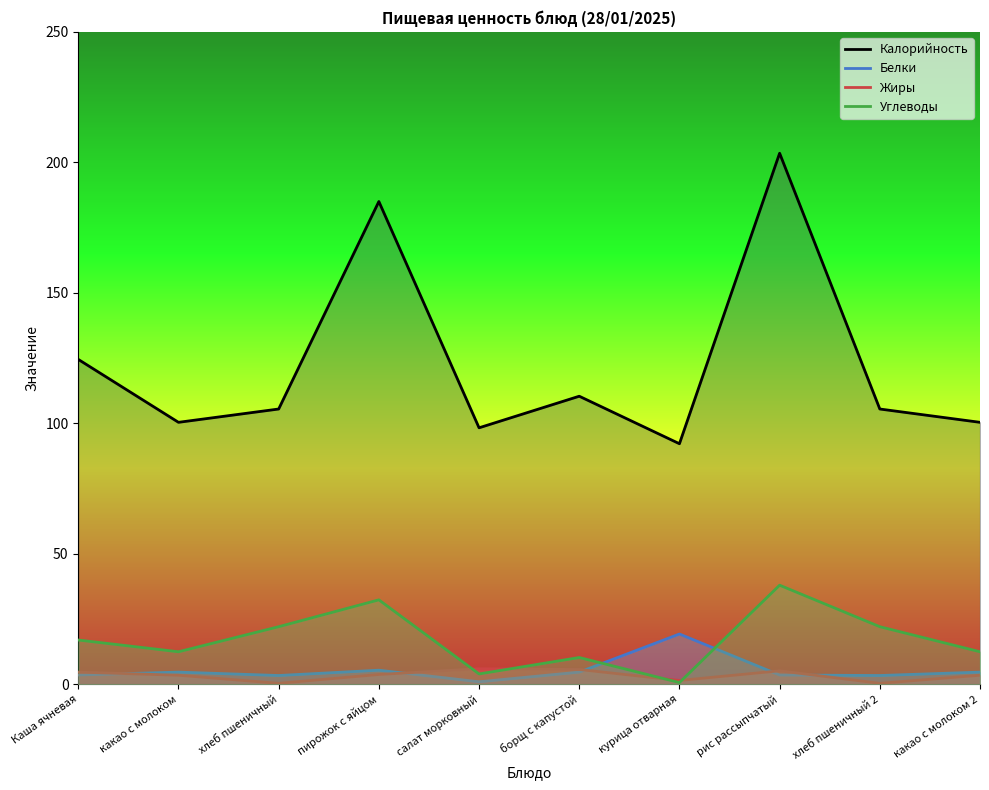

What is the difference between the maximum and minimum values in the Белки series?

18.3